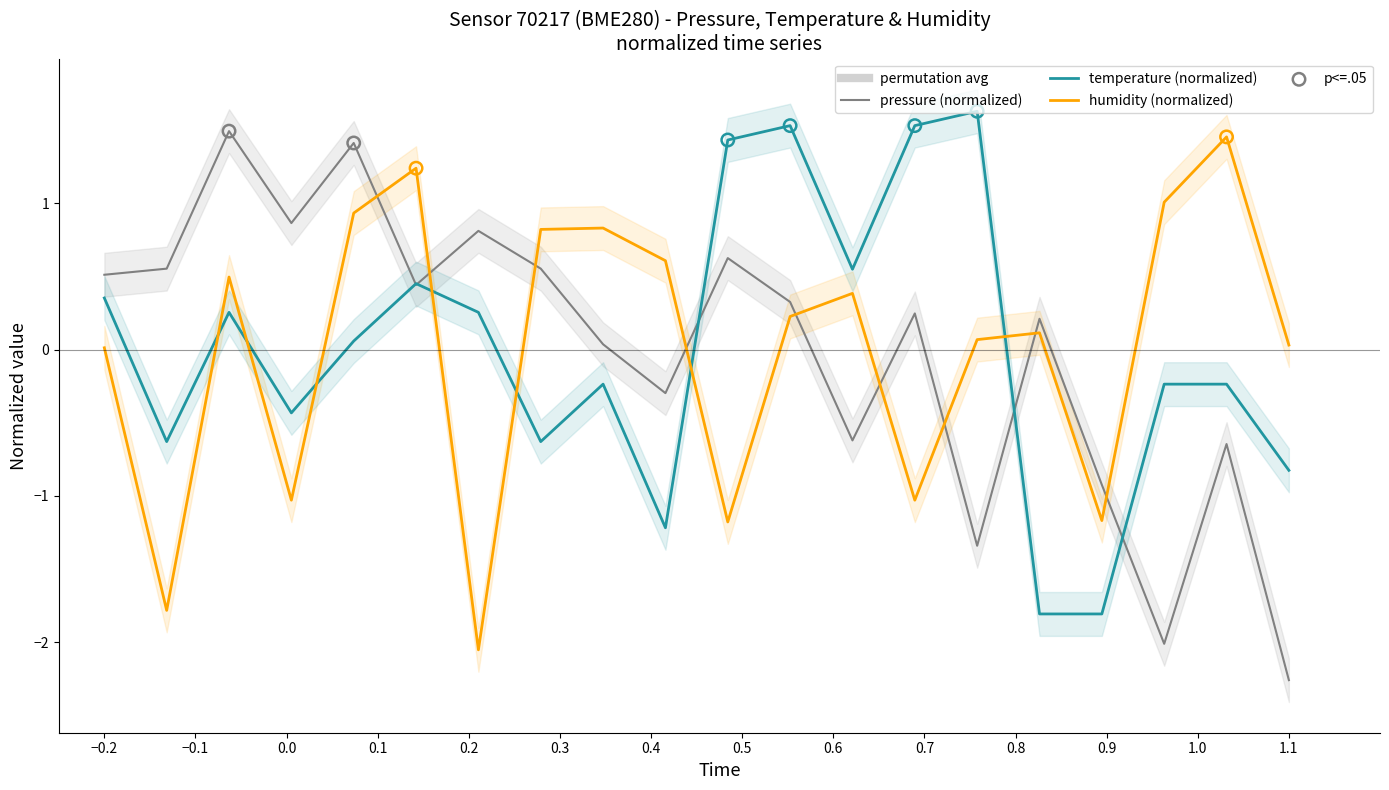

Is the value of temperature at 11:00 greater than the value of pressure at 06:00?

Yes